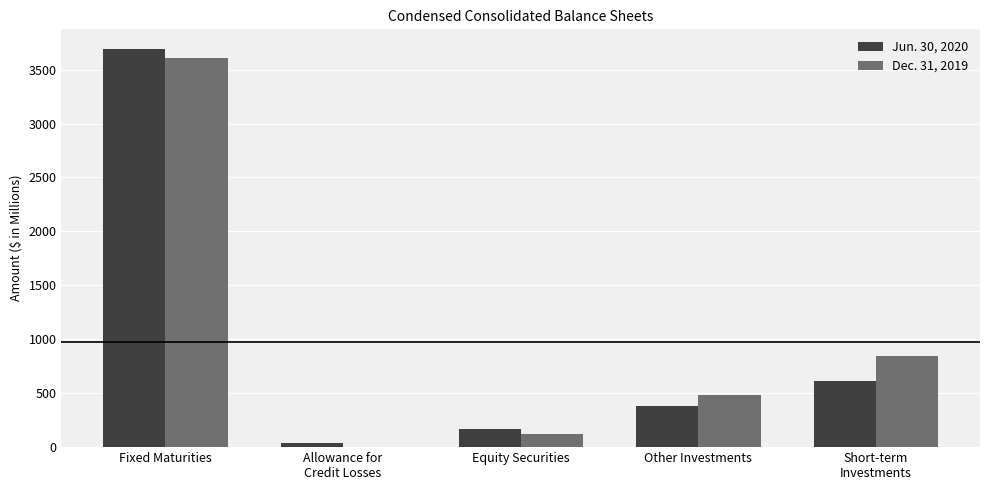

What is the sum of all Jun. 30, 2020 values?

4893.1